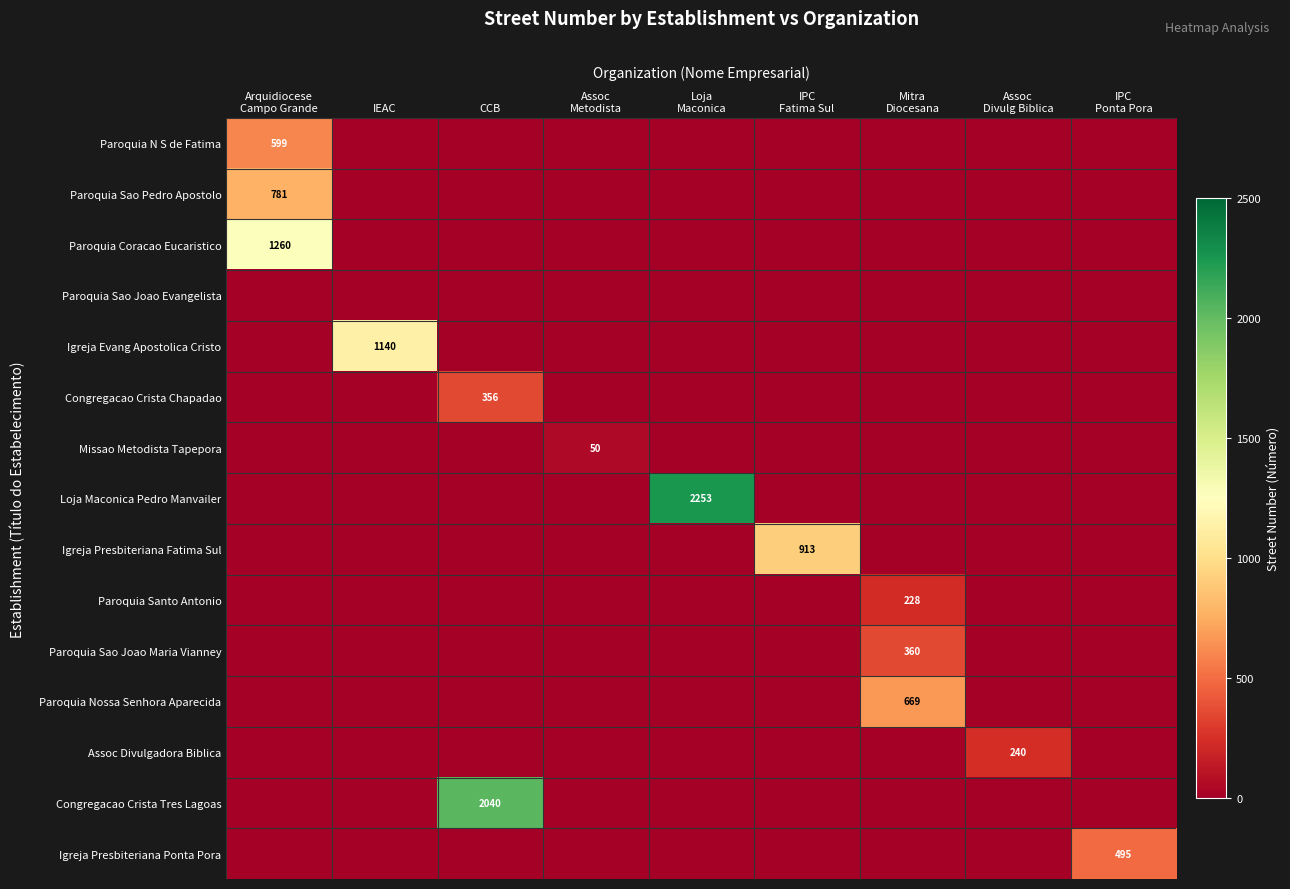

What is the maximum value for Loja Maconica Pedro Manvailer?

2253